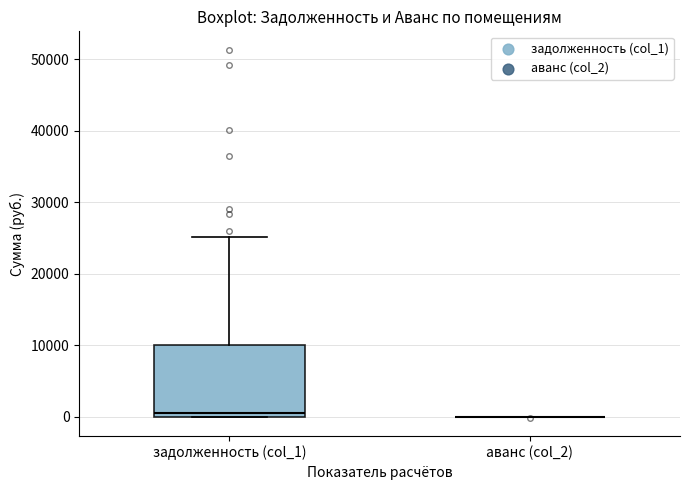

Reading left to right, read every box against the y-axis: the position of its median line, the range the box covers, and the ends of its whiskers. The values are not printed on the chart, so give them approximately, as read against the axis.

задолженность (col_1): median 1000, box 0 to 10000, whiskers 0 to 25000
аванс (col_2): box collapsed to a line at 0, whiskers 0 to 0